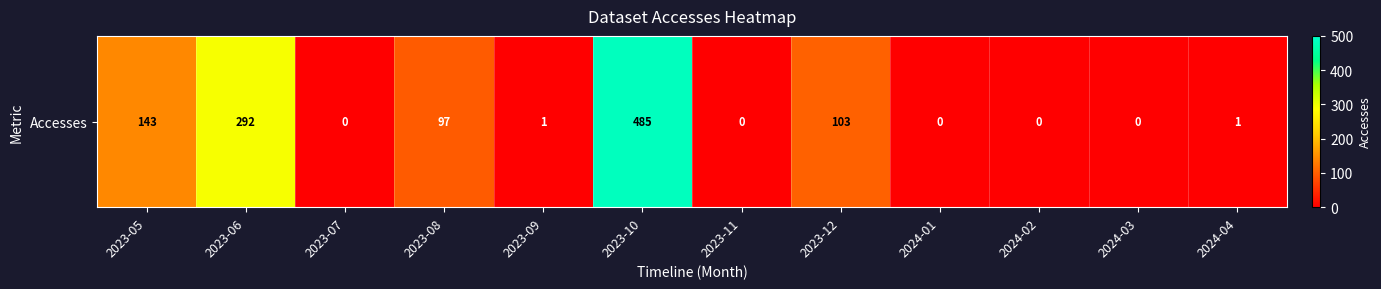

What is the sum of all values?

1122